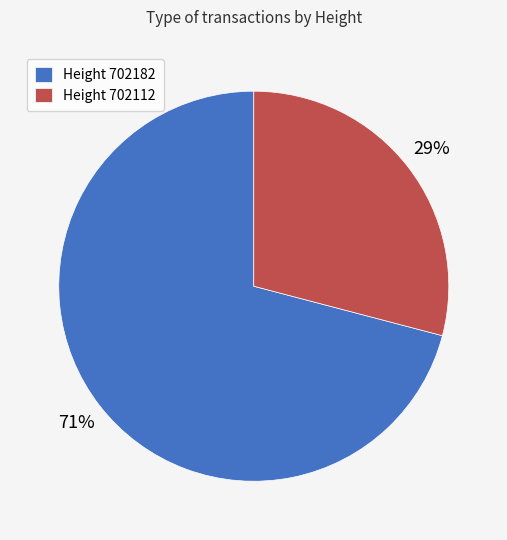

Is the sum of Height 702182 and Height 702112 greater than half?

Yes